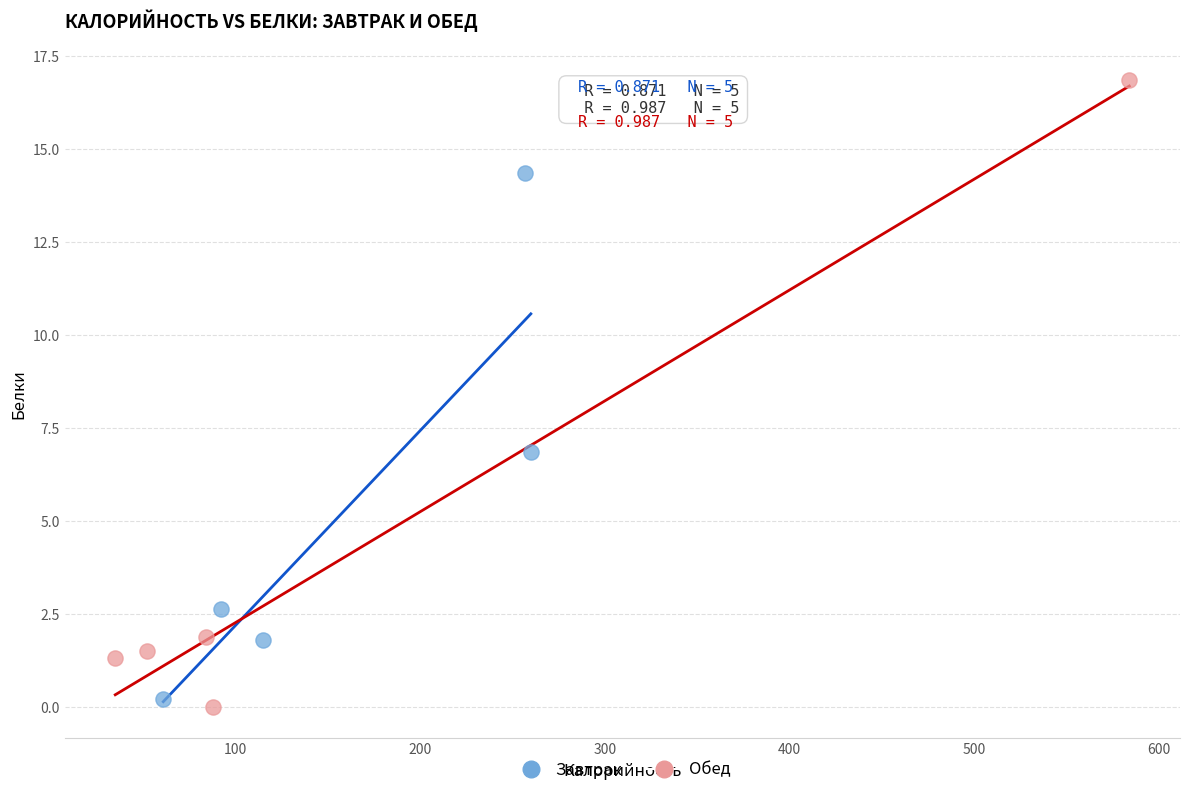

Which series has the largest Y range (max minus min)?

Обед